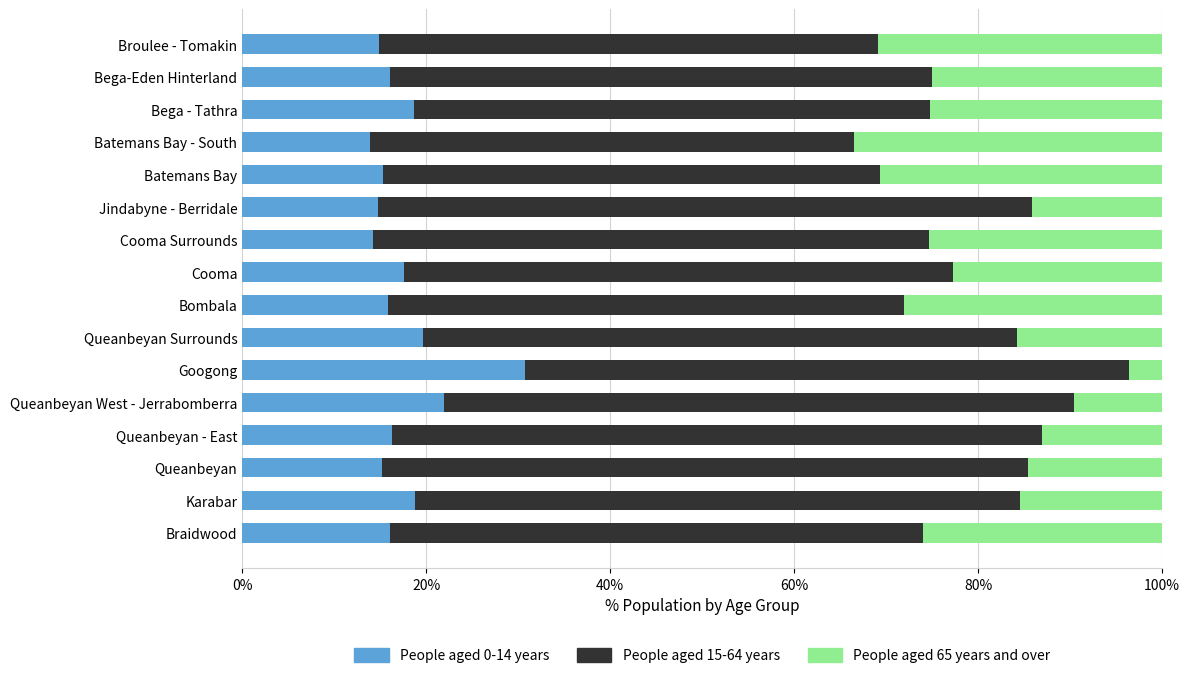

What is the average value of the People aged 0-14 years series?

17.5